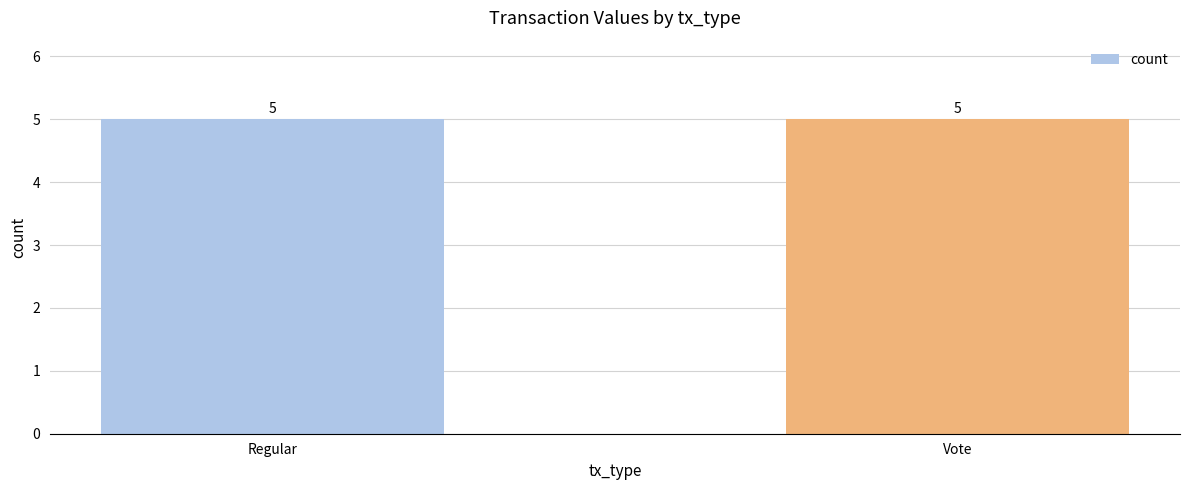

How many distinct data groups are displayed?

1